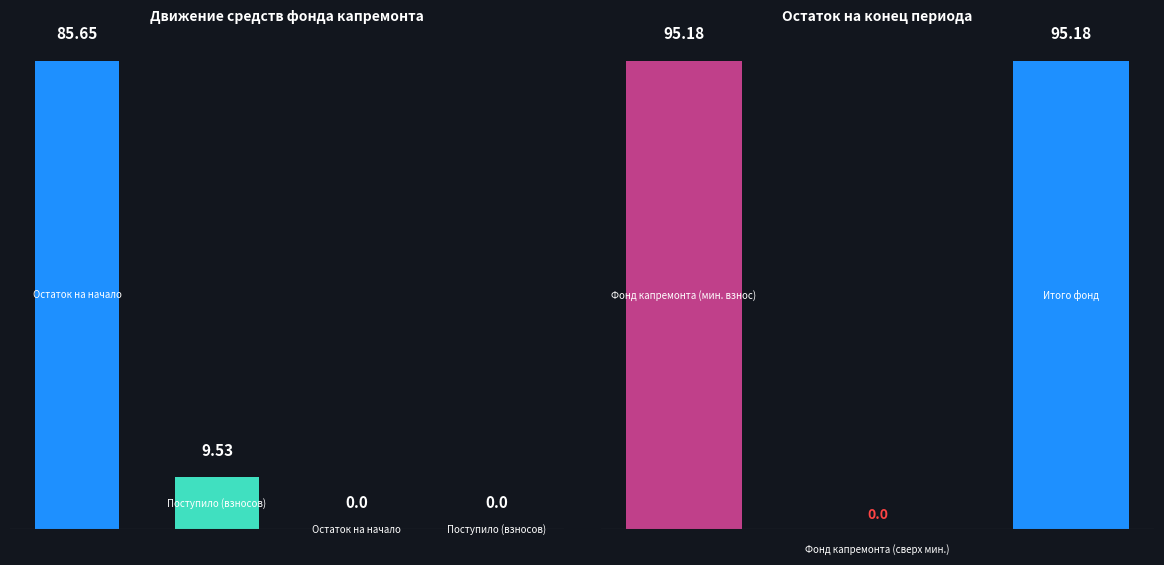

Read the Остаток на конец value at 2.

95.2